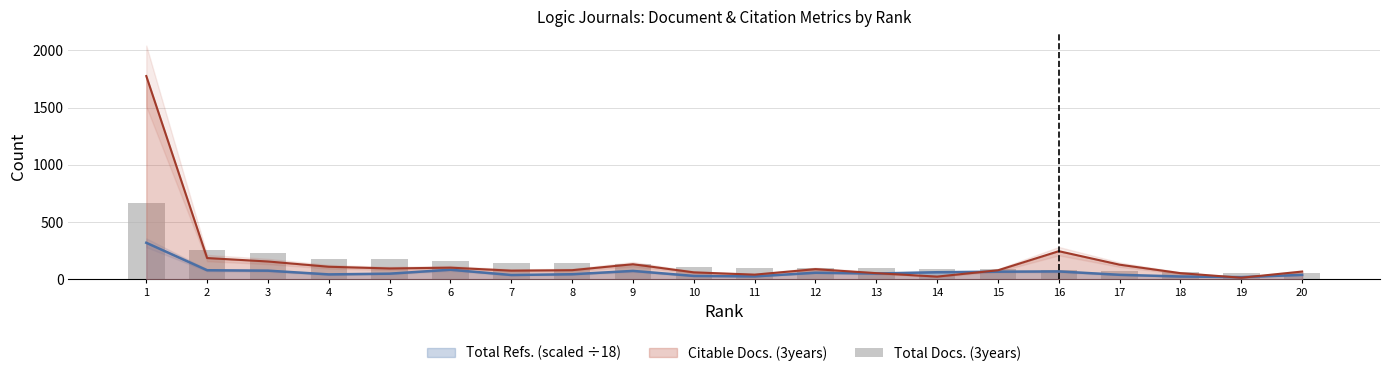

Between 4 and 9, which is larger?

4